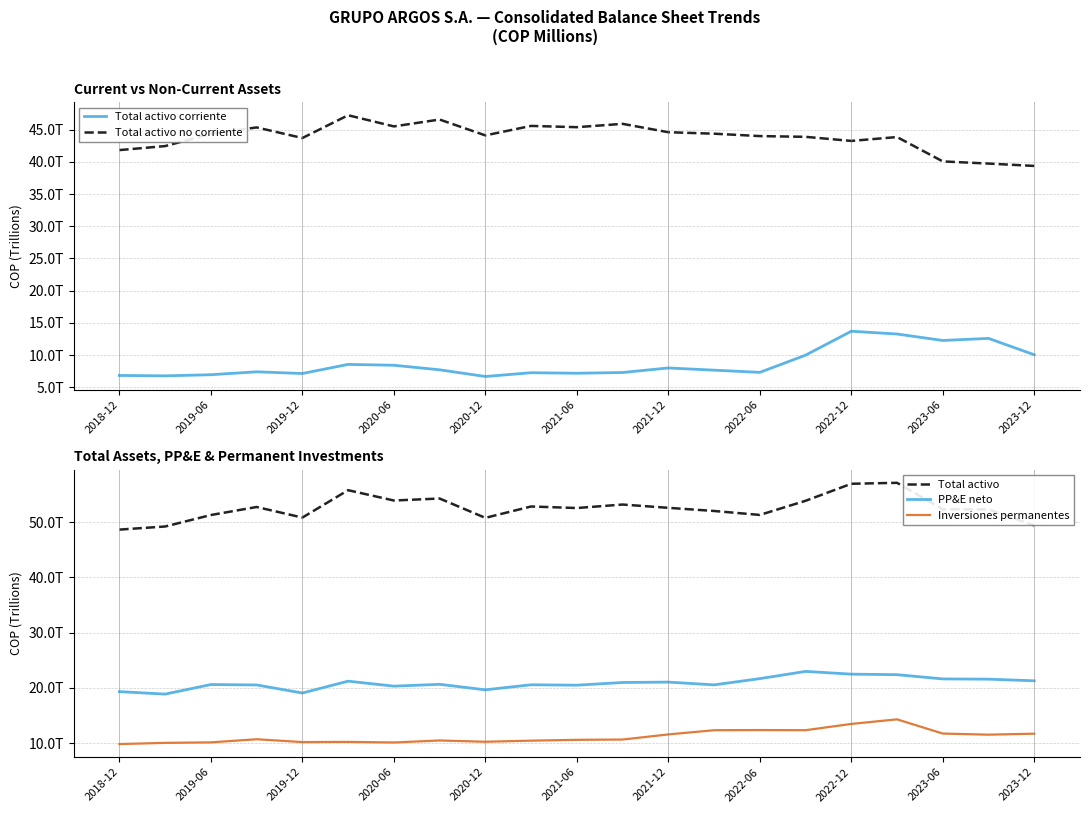

Read the Inversiones permanentes value at 15.

12.4